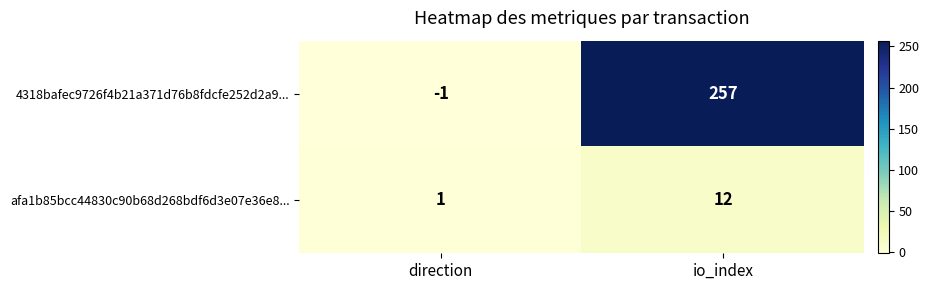

What is the highest value of the afa1b85bcc44830c90b68d268bdf6d3e07e36e8... series?

12